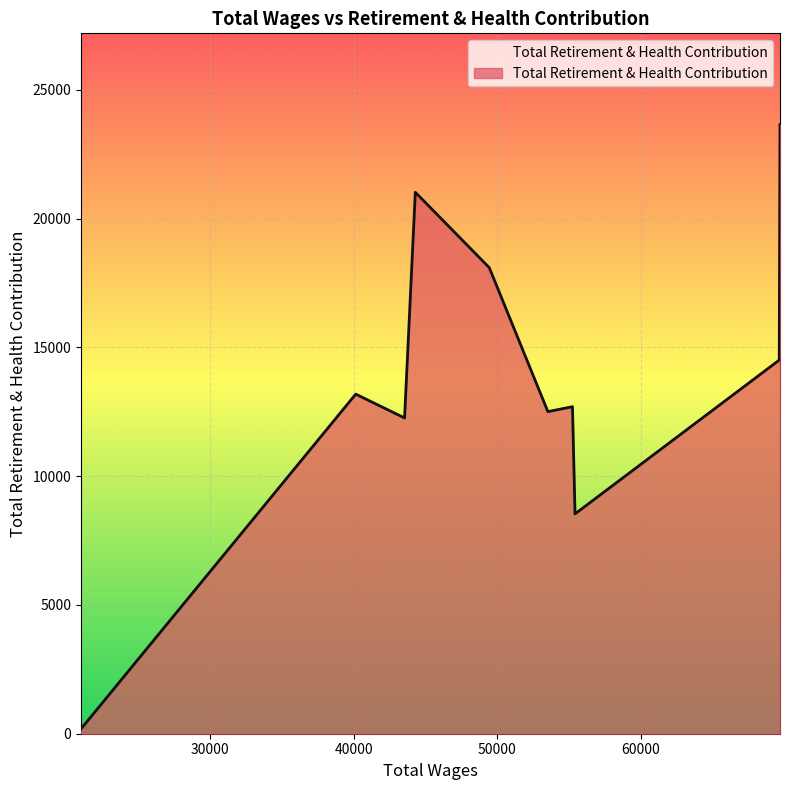

What is the greatest value displayed?

23644